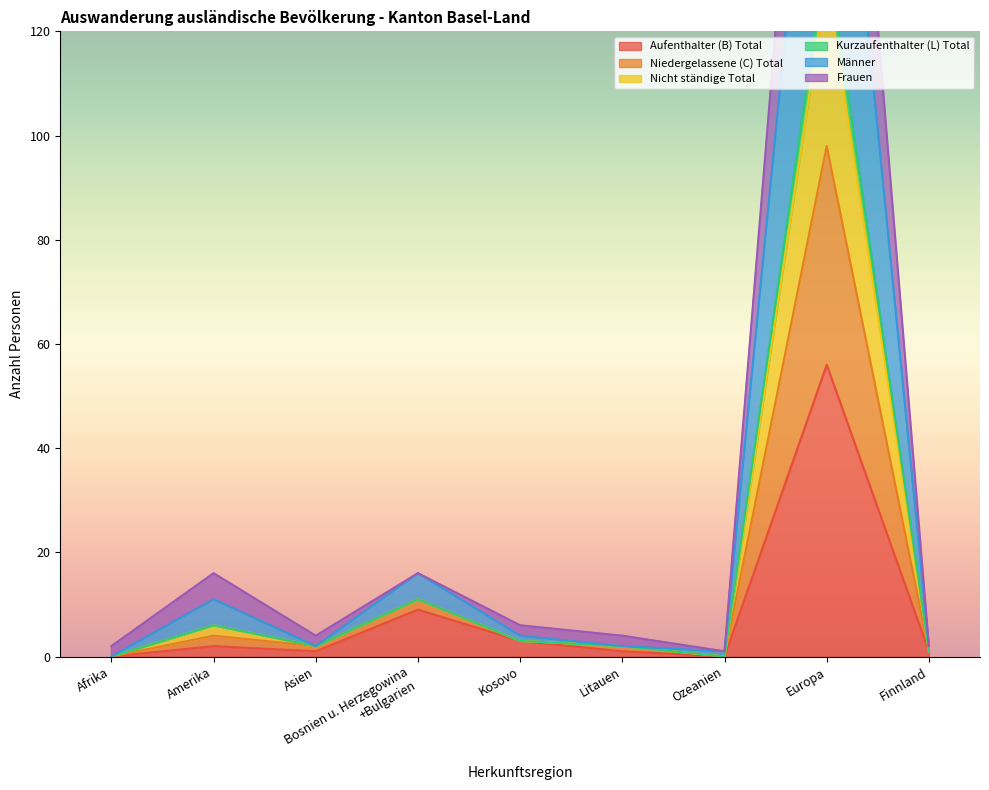

True or false: Kurzaufenthalter (L) Total and Nicht ständige Total cross at least once.

False